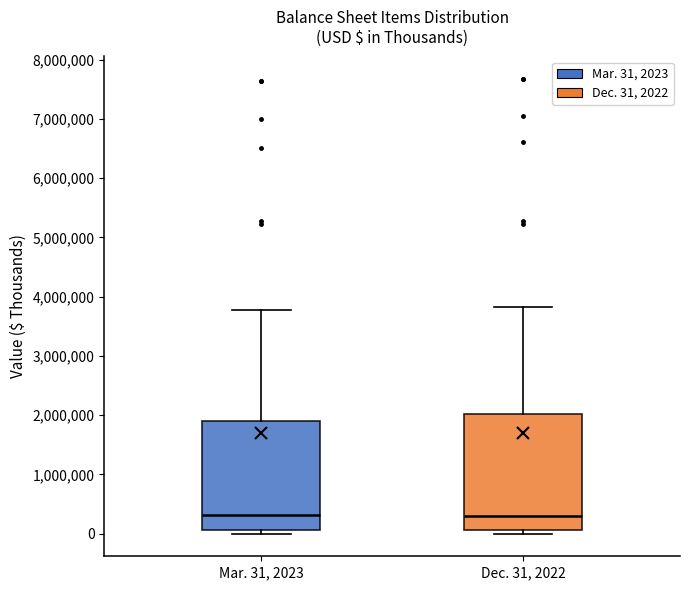

Which box is the tallest, from its lower edge to its upper edge?

Dec. 31, 2022